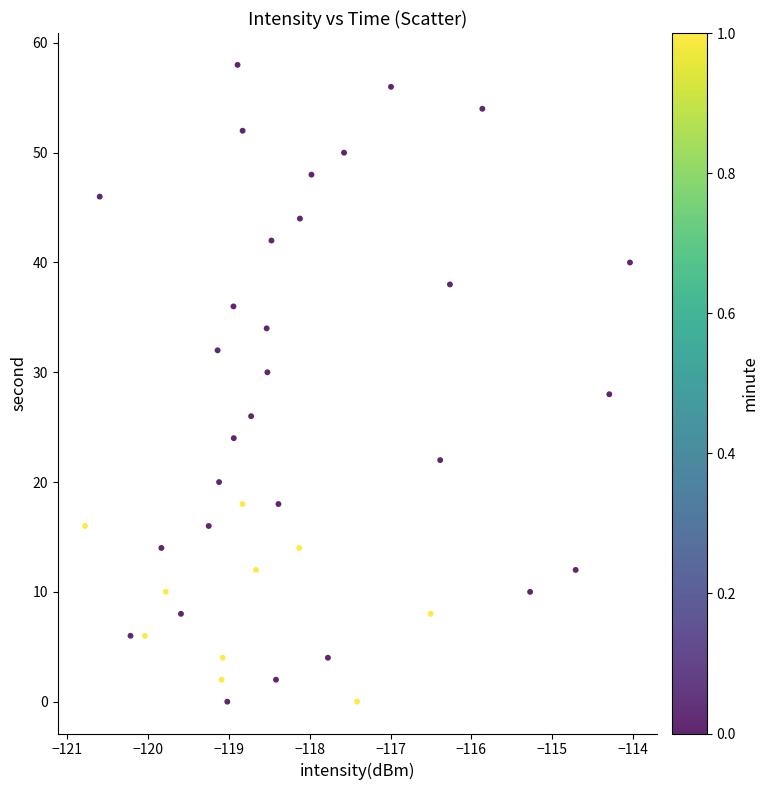

What is the range of Y values (max minus min)?

58